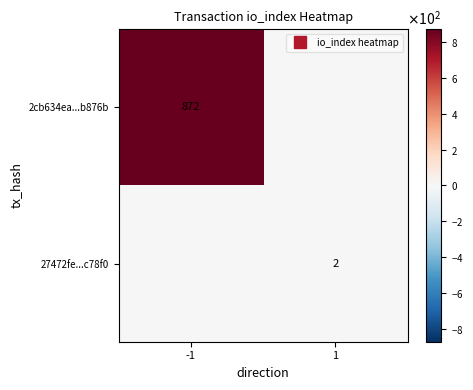

What is the difference between the 27472fe...c78f0 values at -1 and 1?

2